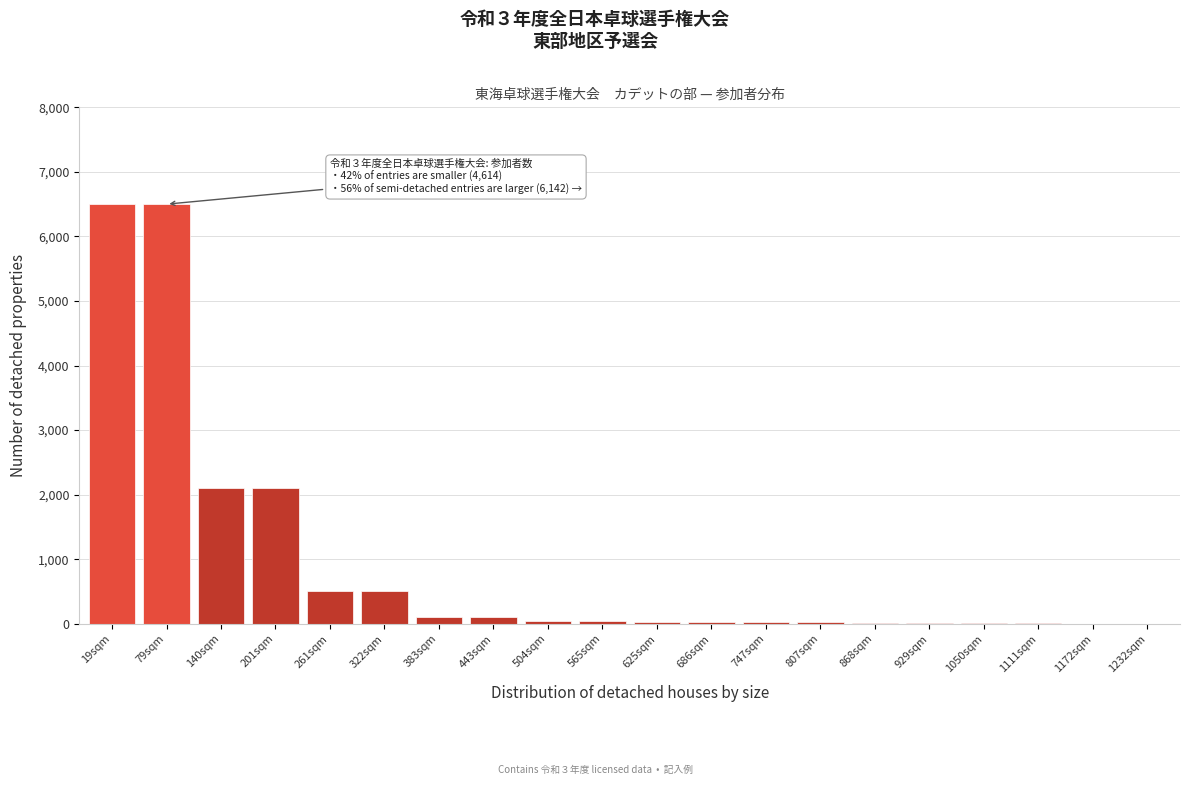

What is the change in value from 79sqm to 201sqm?

-4400